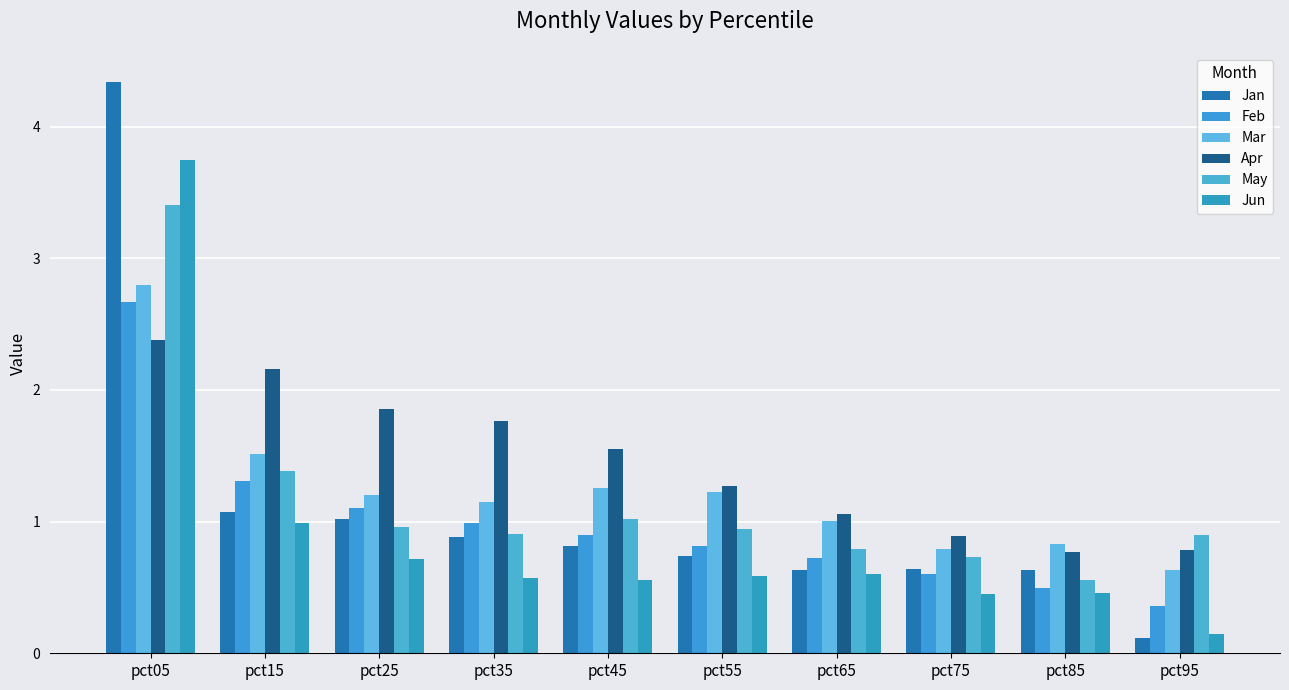

Which series has the widest spread of values?

Jan